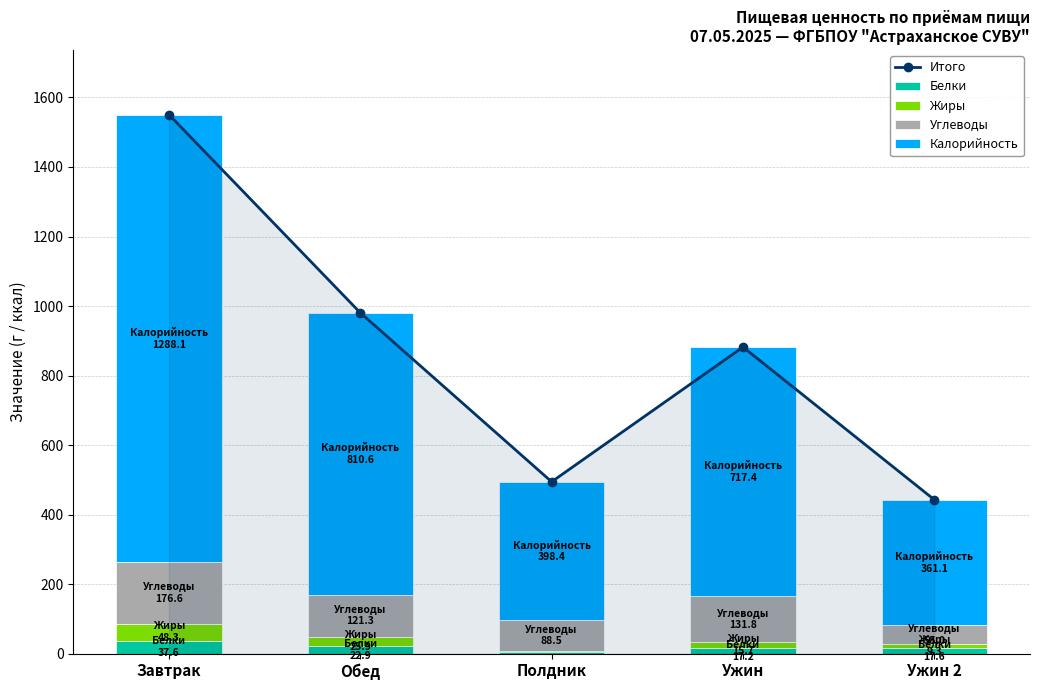

The value of Калорийность at Ужин 2 is 549.9. True or false?

False